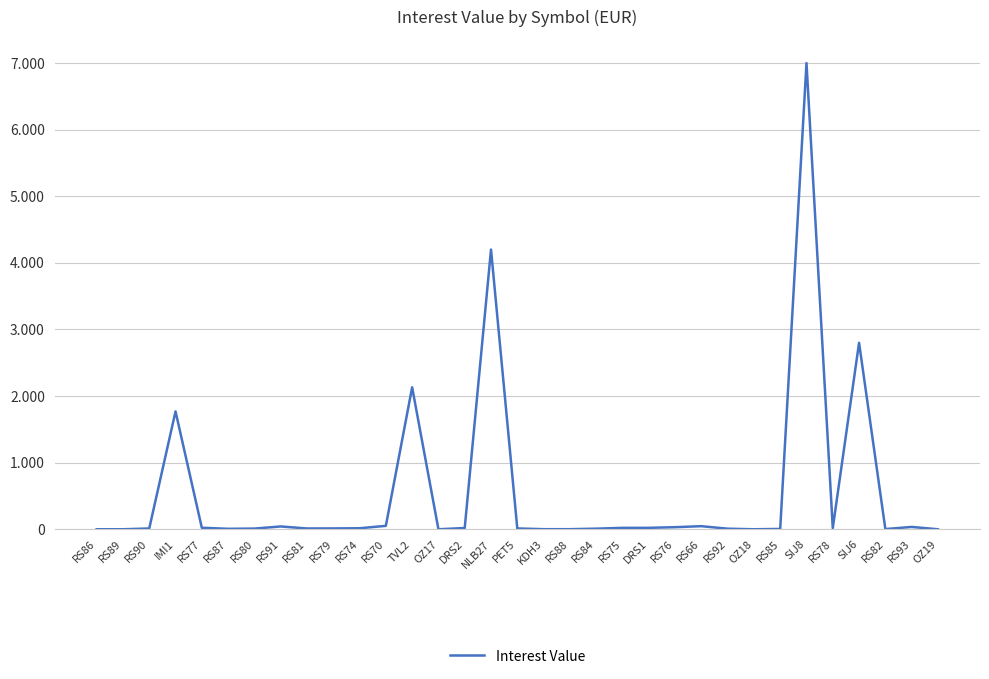

How many points are higher than both their immediate neighbors (excluding endpoints)?

8